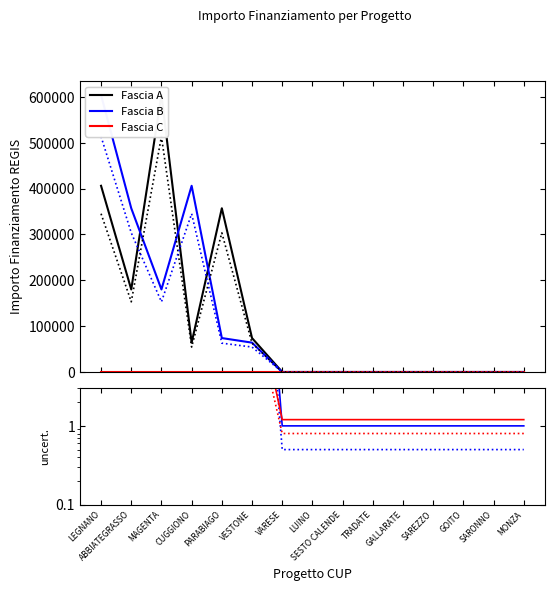

What position from the left is SAREZZO?

12